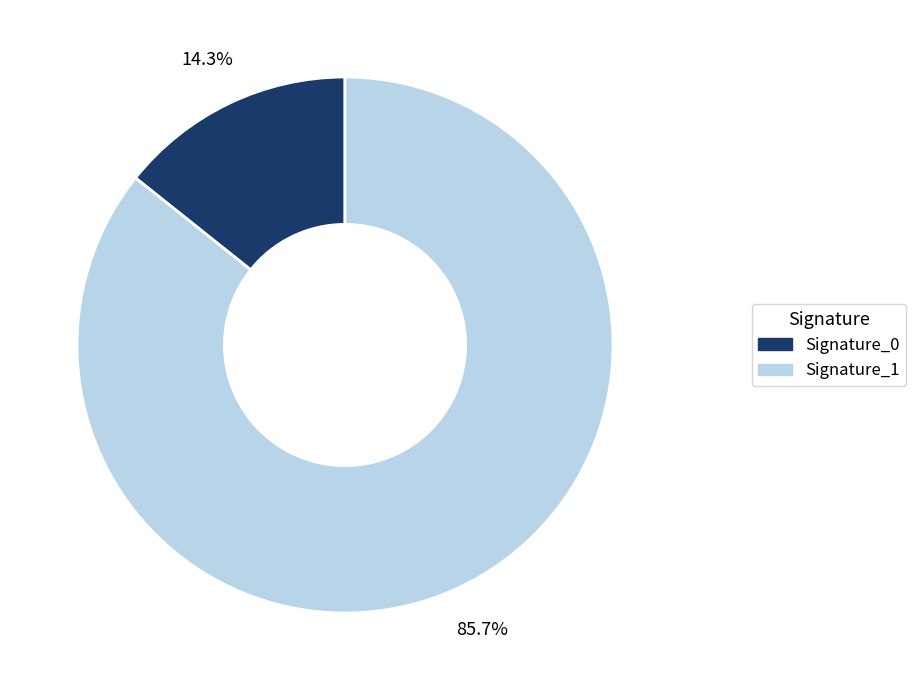

Rank the categories by value from highest to lowest.

Signature_1, Signature_0